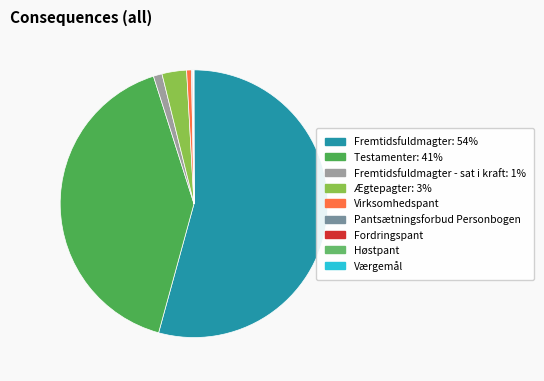

Rank the categories by value from highest to lowest.

Fremtidsfuldmagter, Testamenter, Ægtepagter, Fremtidsfuldmagter - sat i kraft, Virksomhedspant, Pantsætningsforbud Personbogen, Fordringspant, Høstpant, Værgemål